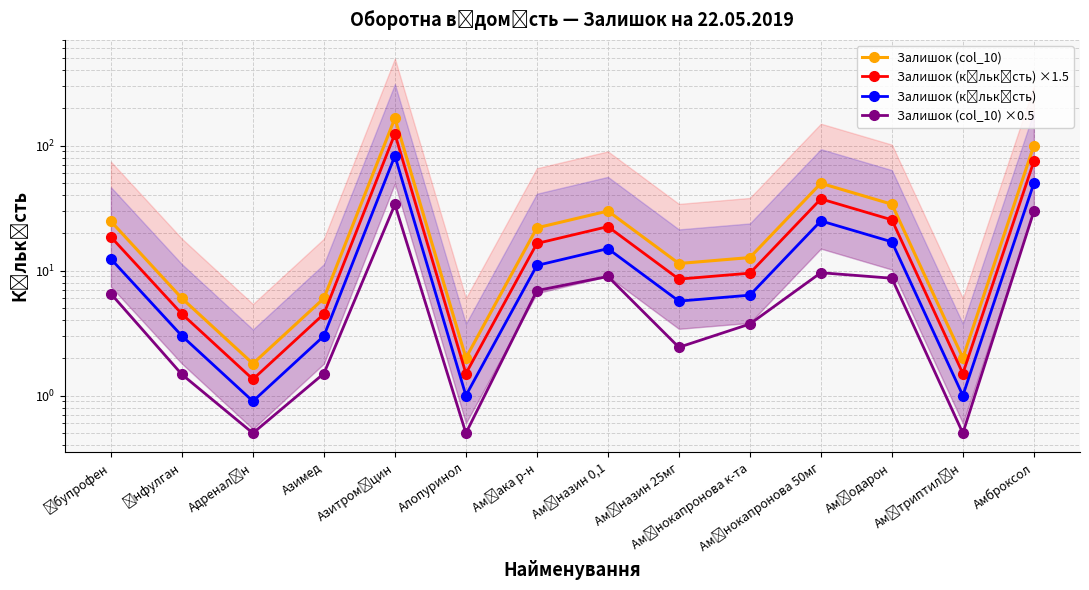

Where is Залишок (col_10) nearest to the value 83?

Амброксол